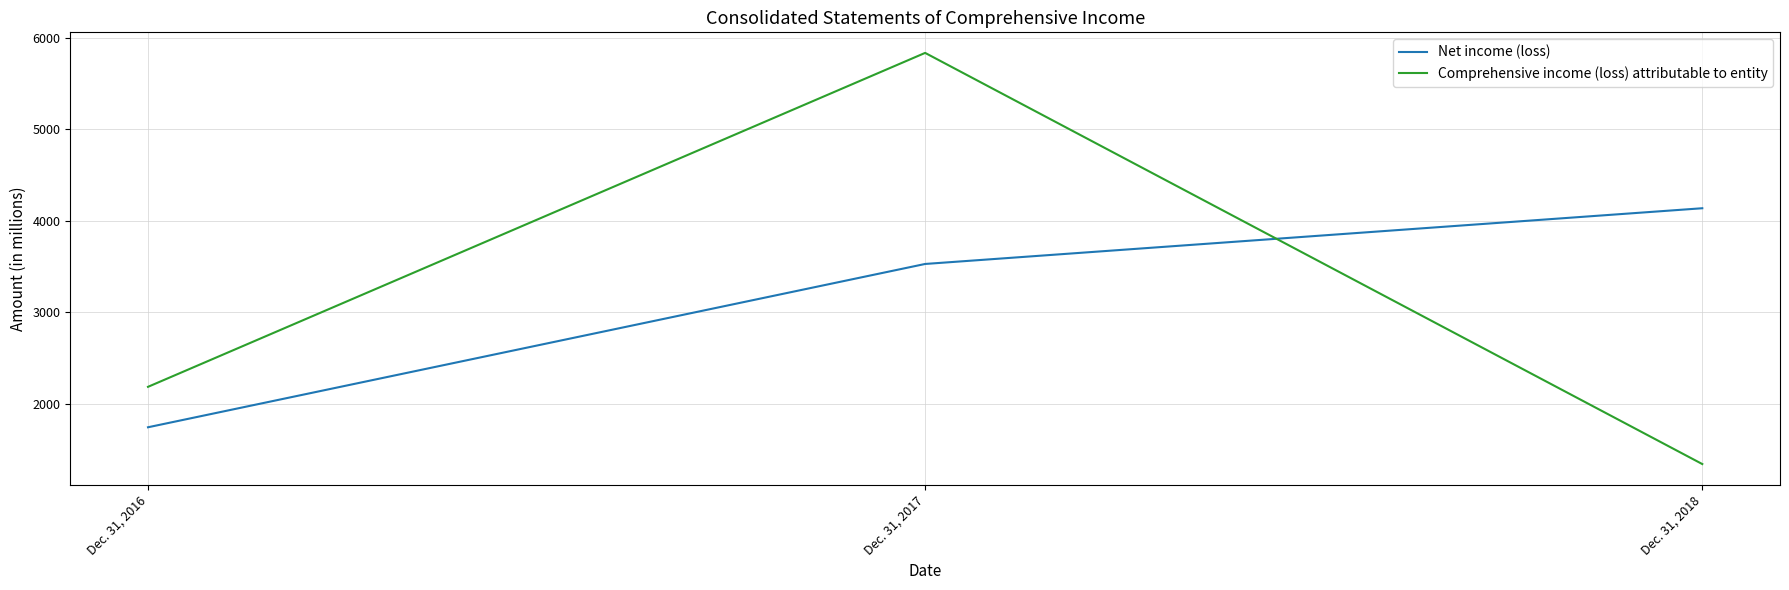

Reading right to left, extract all data points from this chart.

Net income (loss): Dec. 31, 2018=4136	Dec. 31, 2017=3527	Dec. 31, 2016=1742
Comprehensive income (loss) attributable to entity: Dec. 31, 2018=1340	Dec. 31, 2017=5834	Dec. 31, 2016=2184